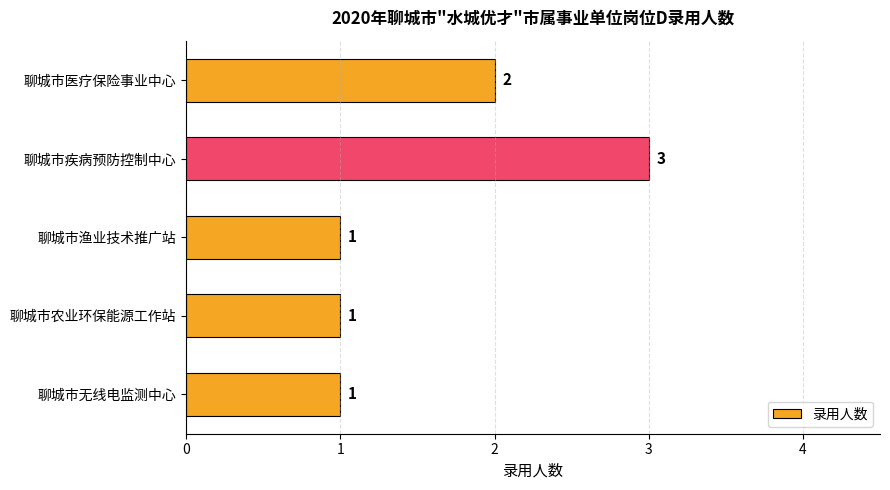

Reading top to bottom, what are all the values shown in this chart?

2	3	1	1	1